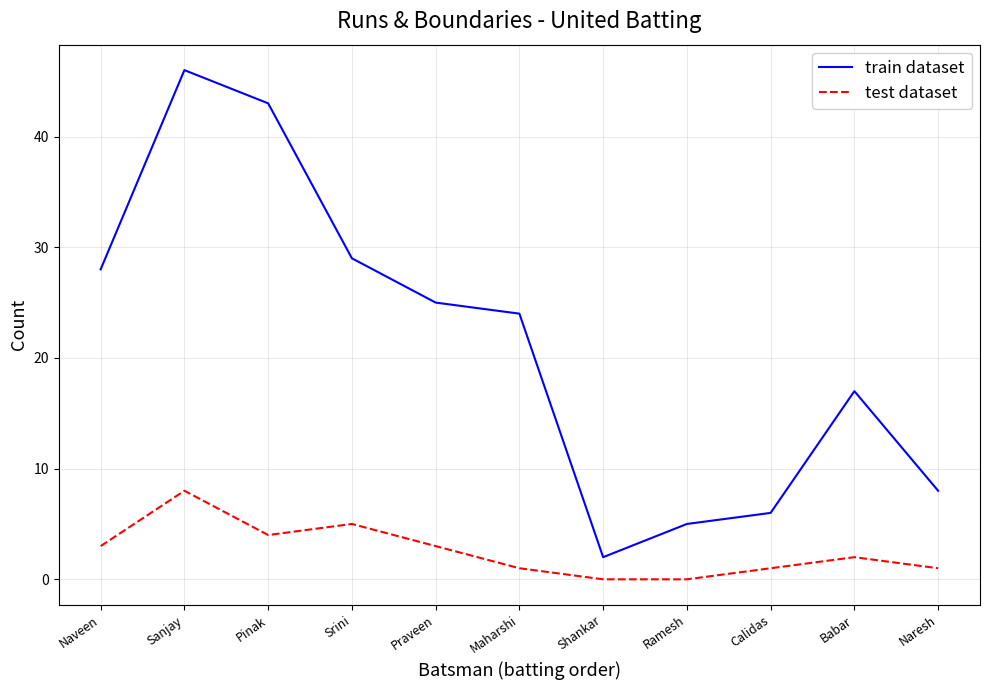

What is the sum of the test dataset values at Ramesh and Sanjay?

8